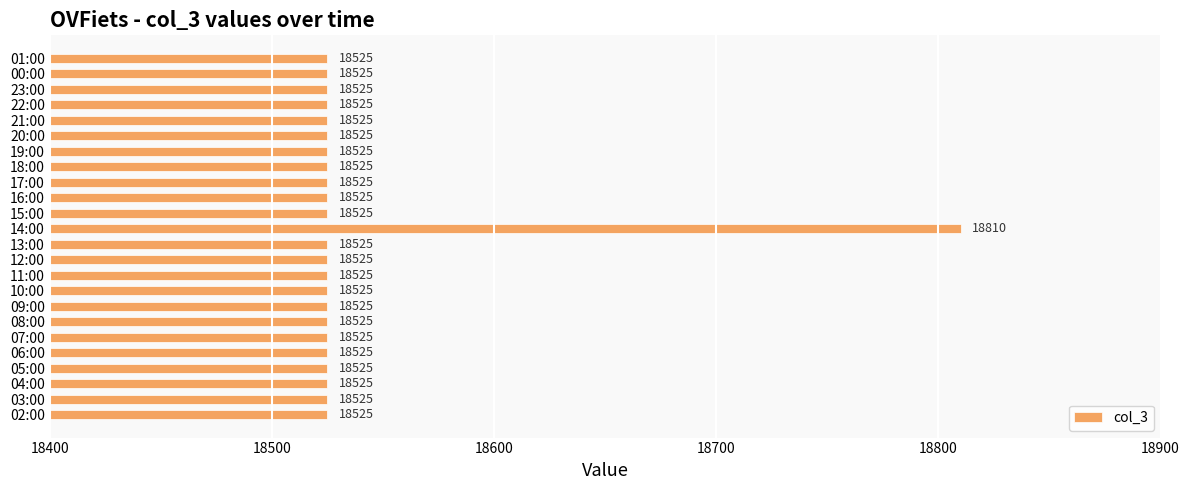

What is the average value?

18537